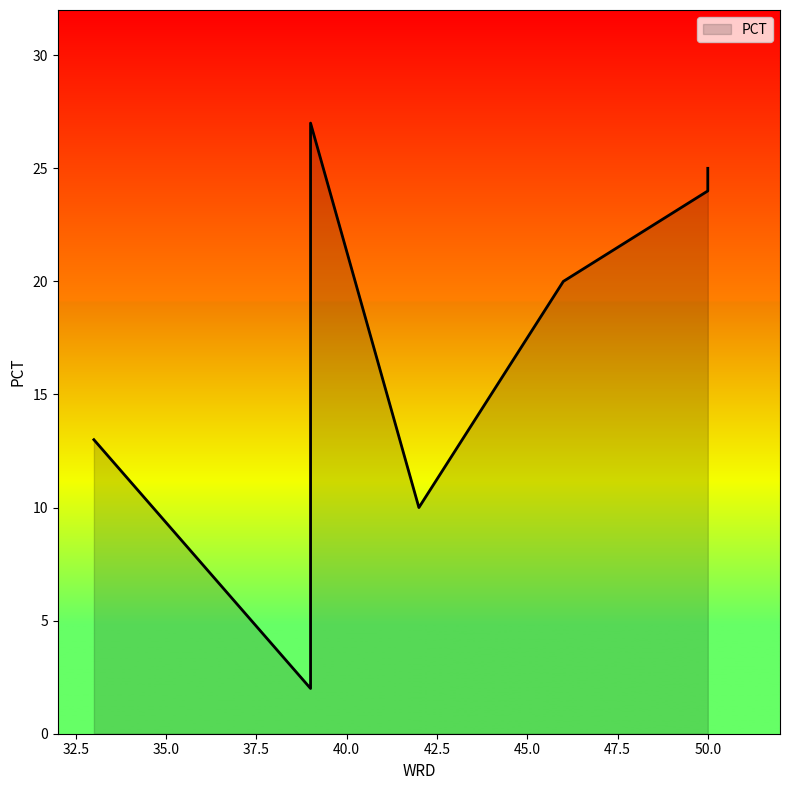

Reading left to right, transcribe all the data shown in this chart.

13	2	27	10	20	24	25